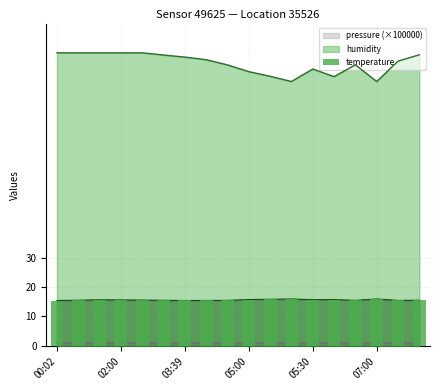

Which has a higher value, 02:00 or 05:30?

05:30